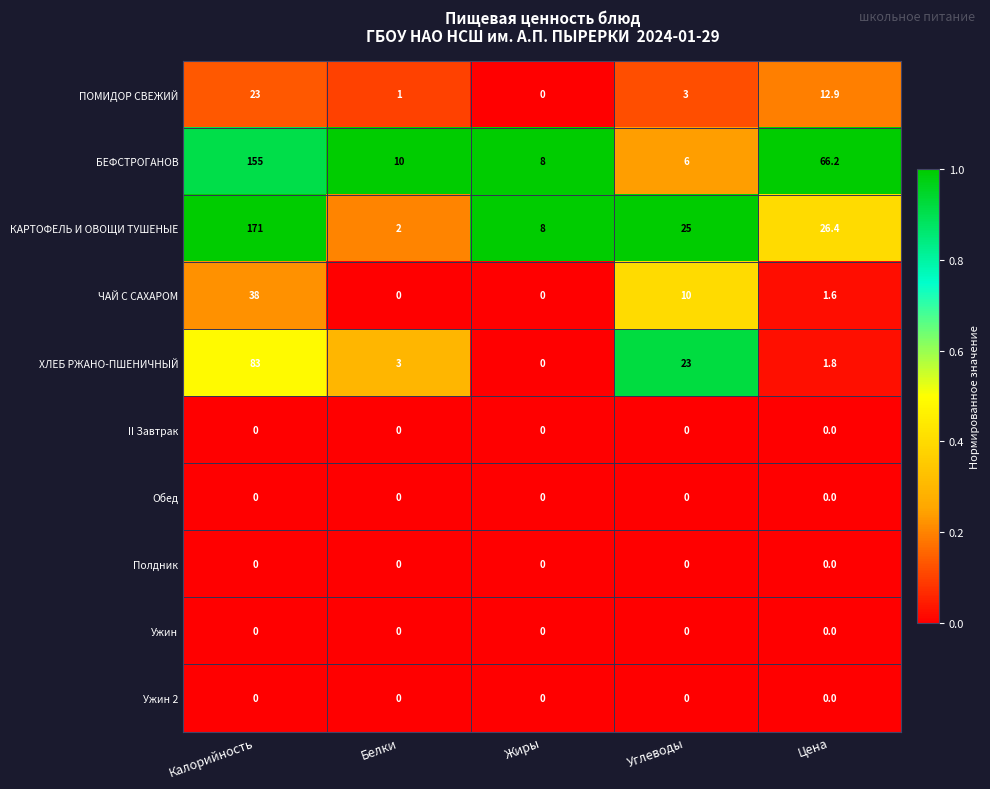

True or false: Полдник has a value of 0.0 at Углеводы.

True